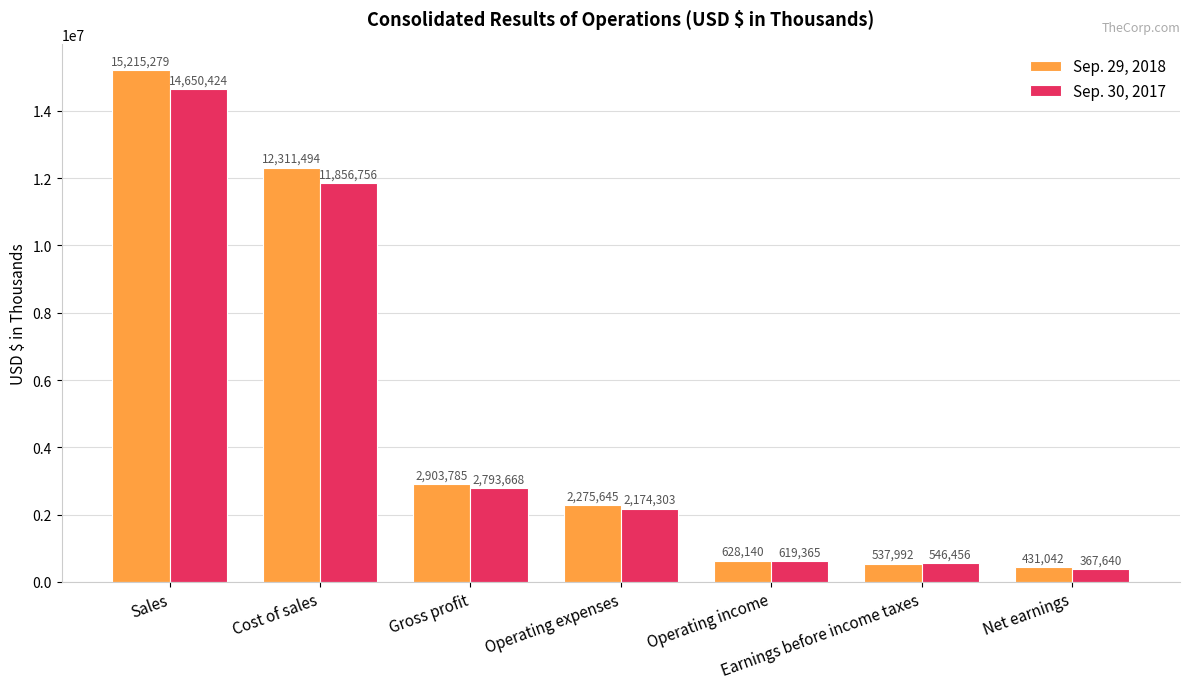

What is the spread (max minus min) of values at Gross profit?

110117